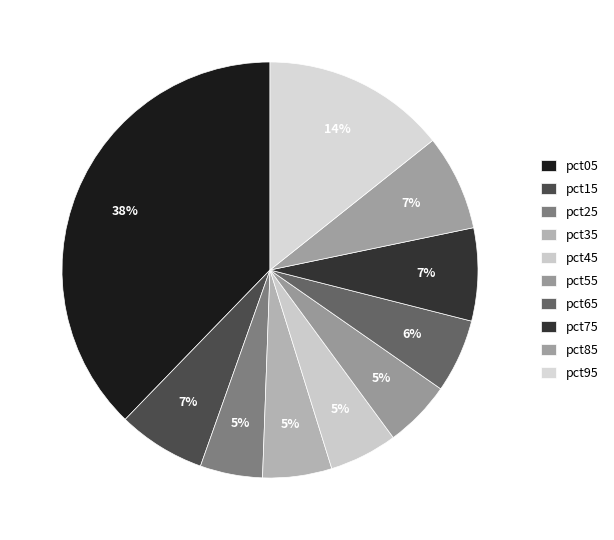

Between pct95 and pct25, which is larger?

pct95